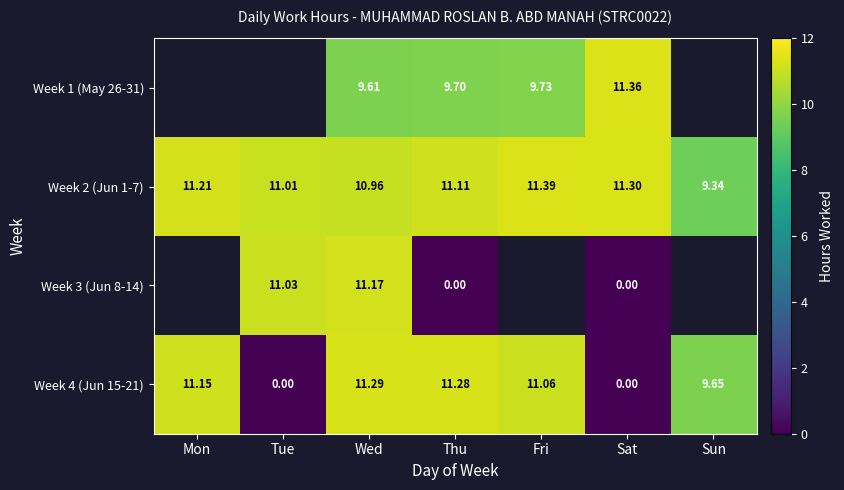

What is the difference between the Week 2 (Jun 1-7) values at Mon and Tue?

0.2